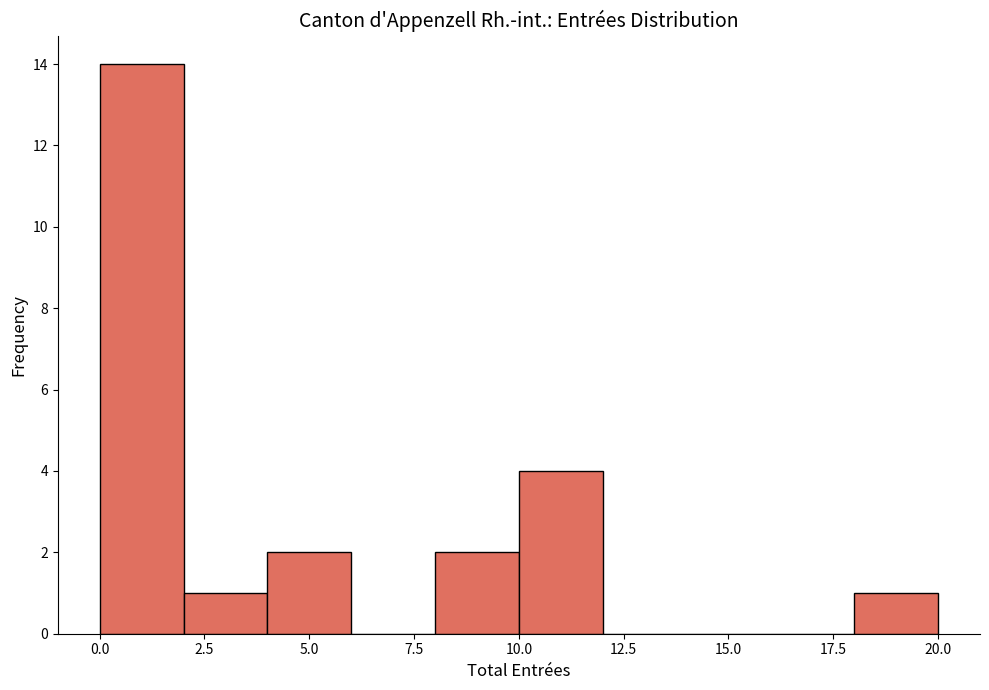

Reading left to right, list every bar in this chart as the range it spans on the x-axis followed by its height. The values are not printed on the chart, so give them approximately, as read against the axis.

0 to 2: 14
2 to 4: 1
4 to 6: 2
6 to 8: 0
8 to 10: 2
10 to 12: 4
12 to 14: 0
14 to 16: 0
16 to 18: 0
18 to 20: 1